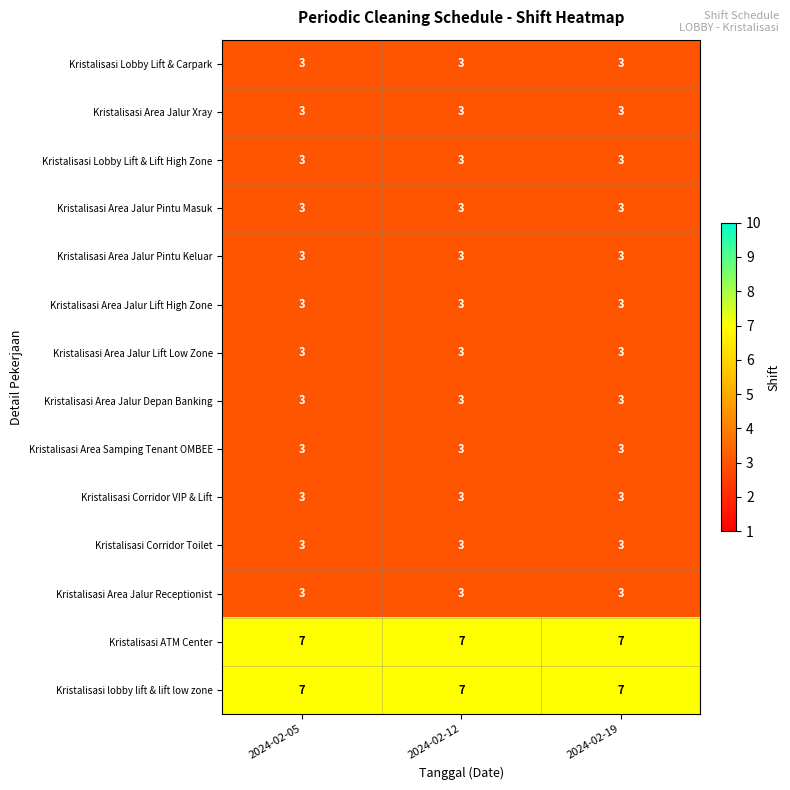

Is the value of Kristalisasi Corridor Toilet at 2024-02-19 greater than the value of Kristalisasi lobby lift & lift low zone at 2024-02-12?

No